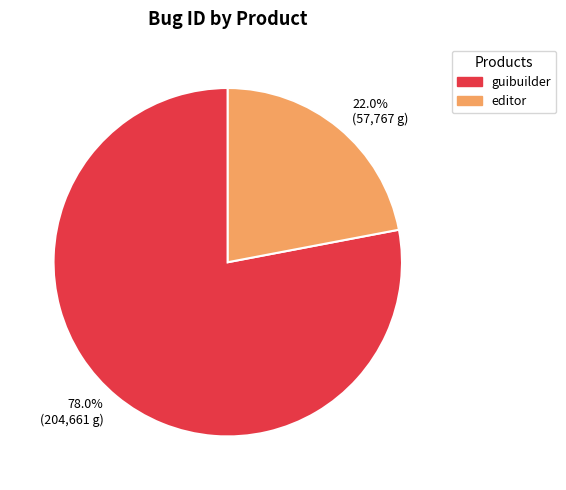

What is the majority slice?

guibuilder